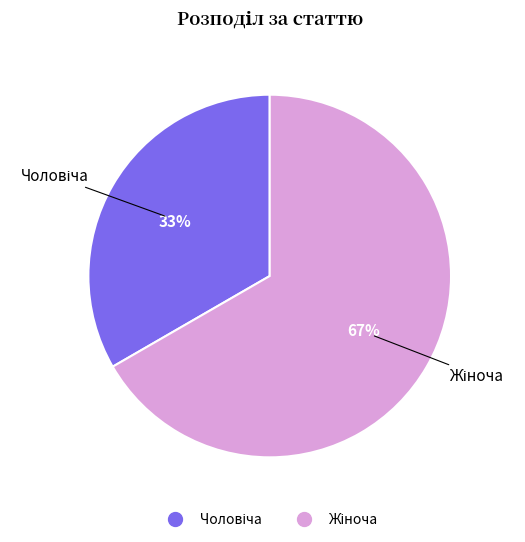

Does any single category account for the majority?

Yes